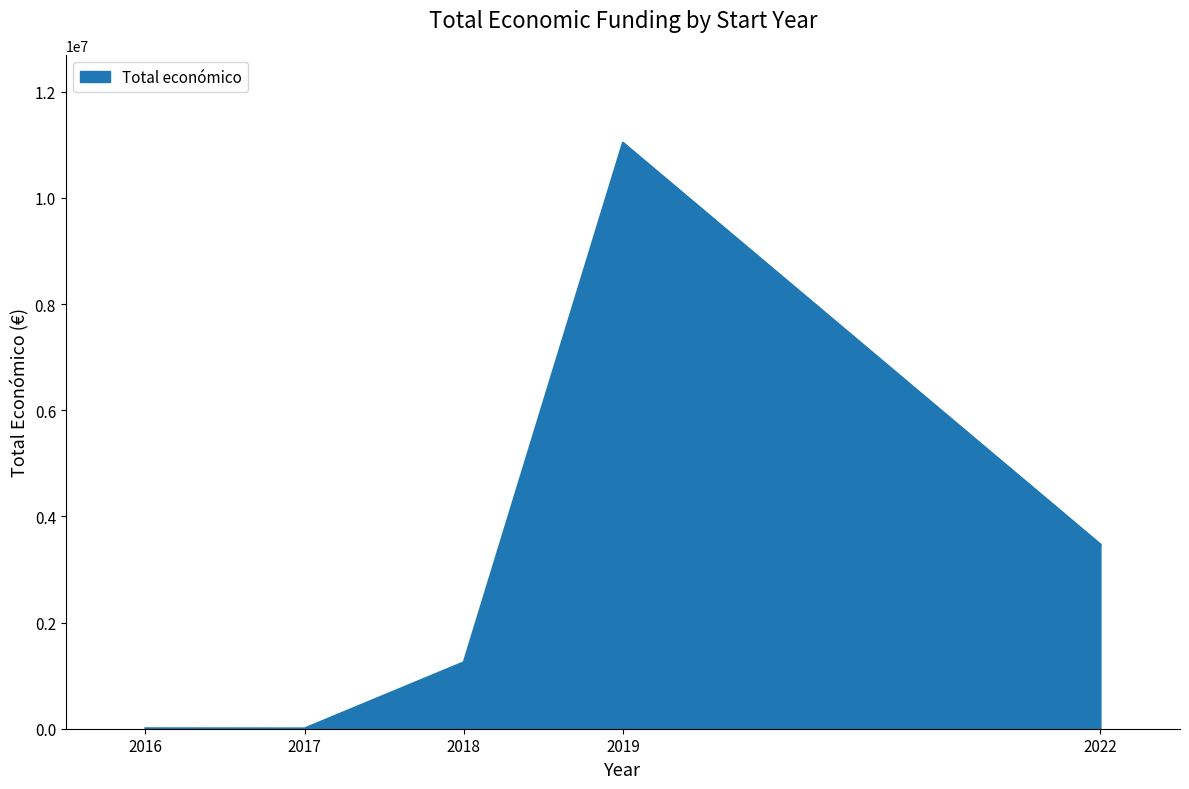

True or false: the data has more than 1 interior local peaks.

False